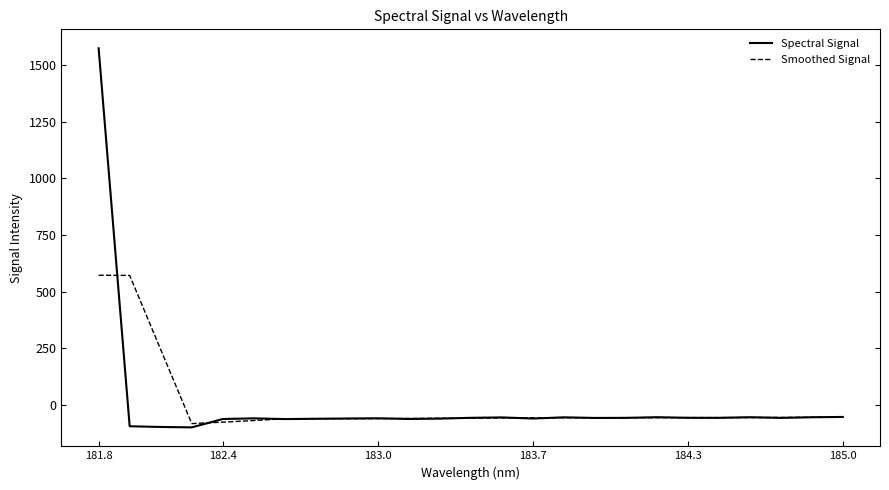

What is the minimum value for Spectral Signal?

-97.9